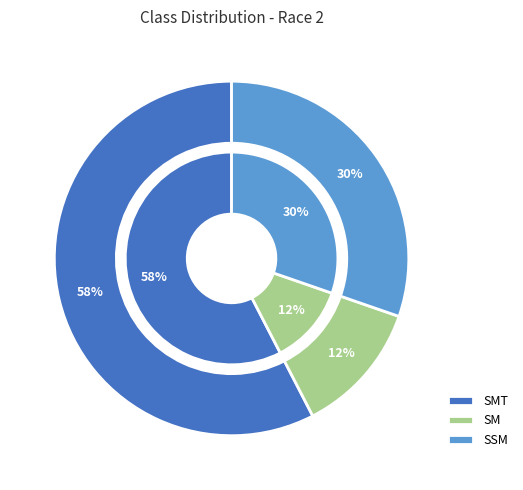

To the nearest percent, what is the combined percentage of SSM and SMT?

88%